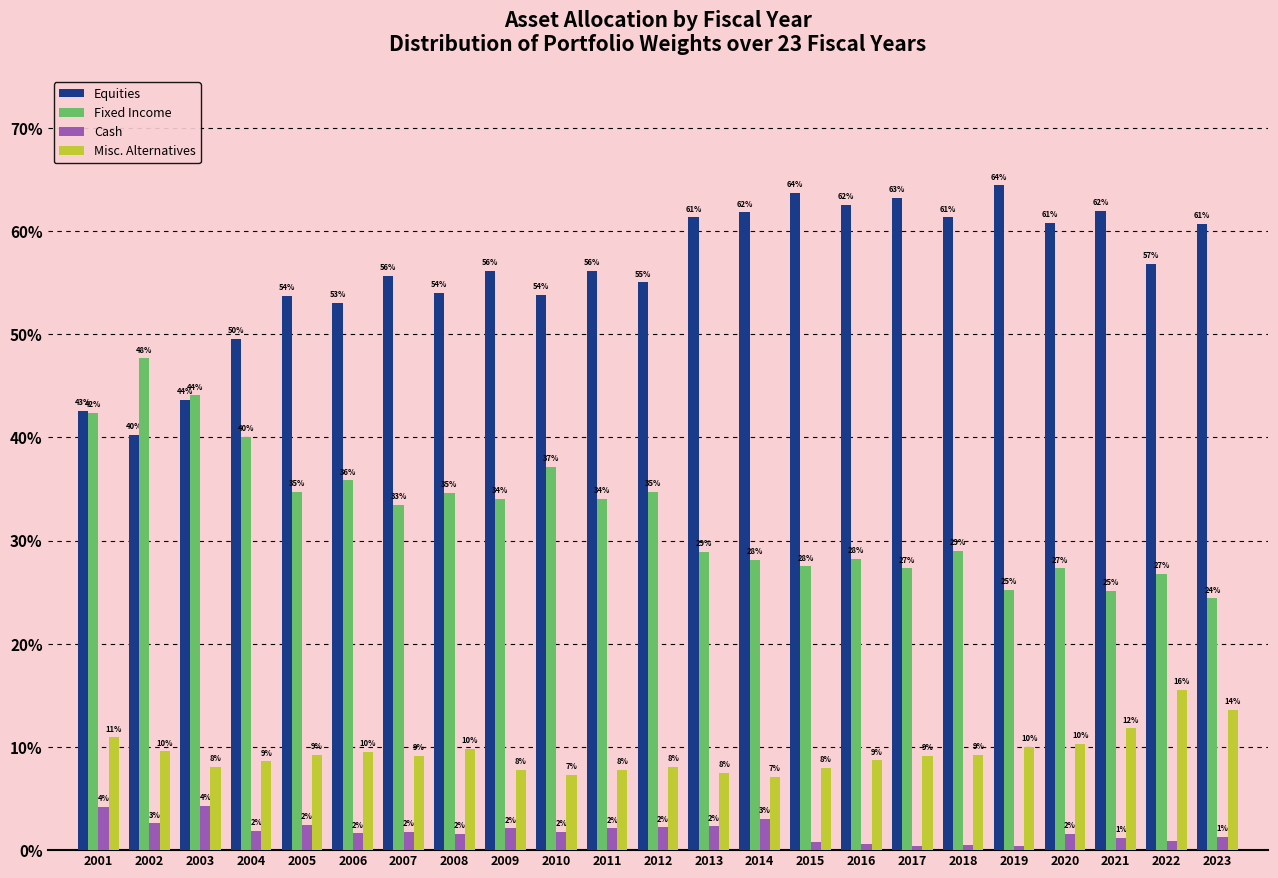

True or false: Cash has a value of 2.6 at 2002.

True